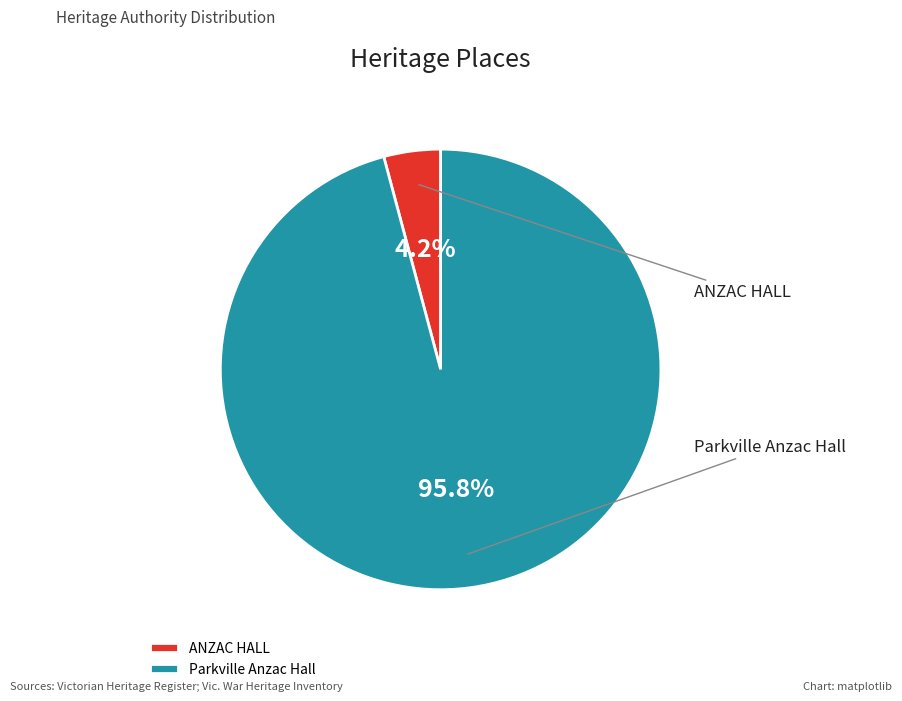

The Parkville Anzac Hall slice represents 99% of the pie. True or false?

False